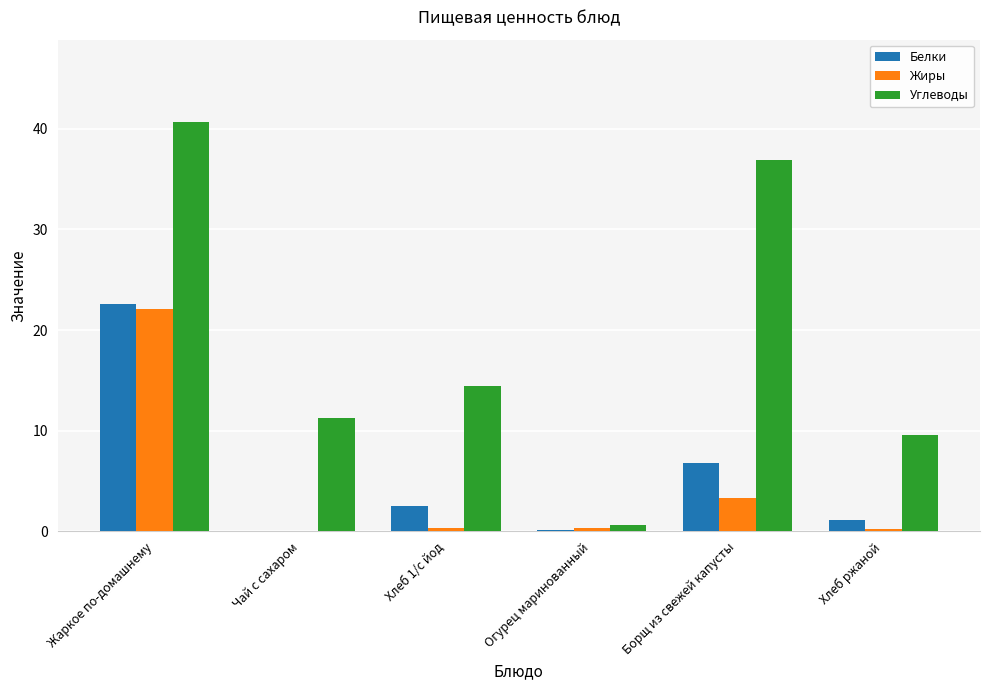

True or false: Жиры has a value of 3.3 at Борщ из свежей капусты.

True